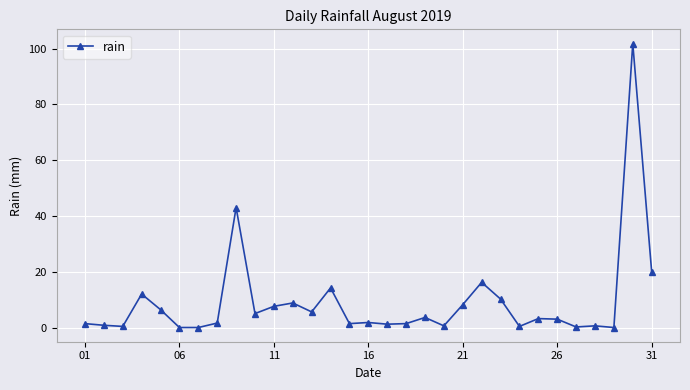

True or false: the data has more than 2 interior local peaks.

True